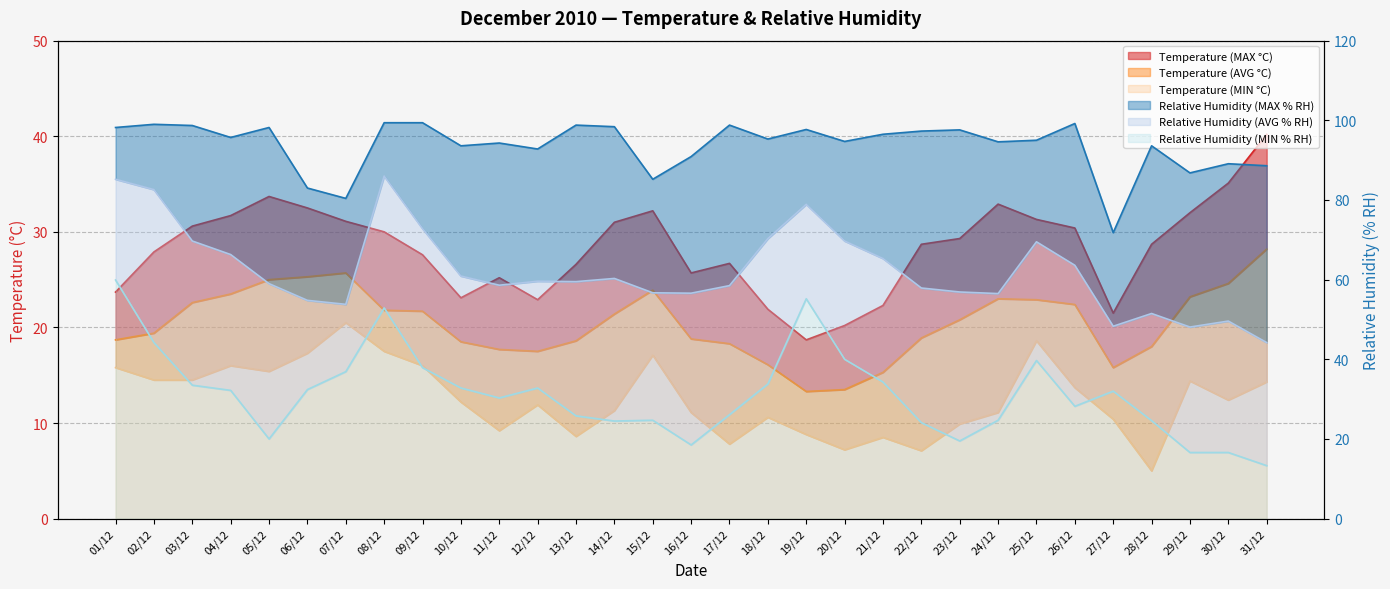

At how many categories does at least one series exceed 20?

30